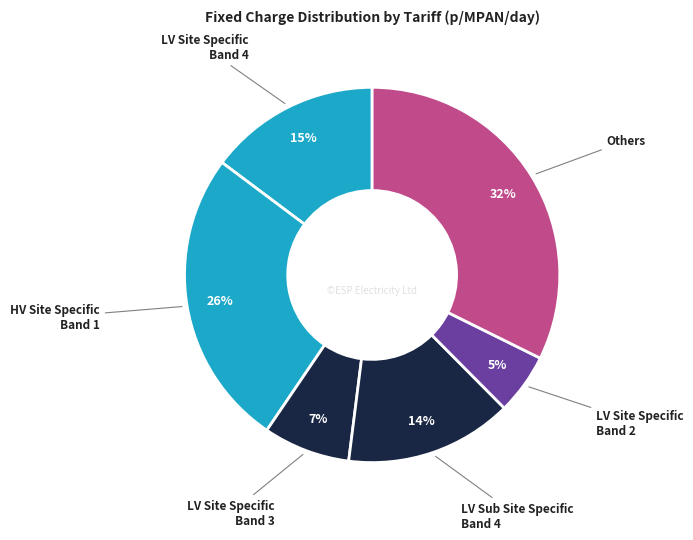

Count the number of slices in the pie.

6